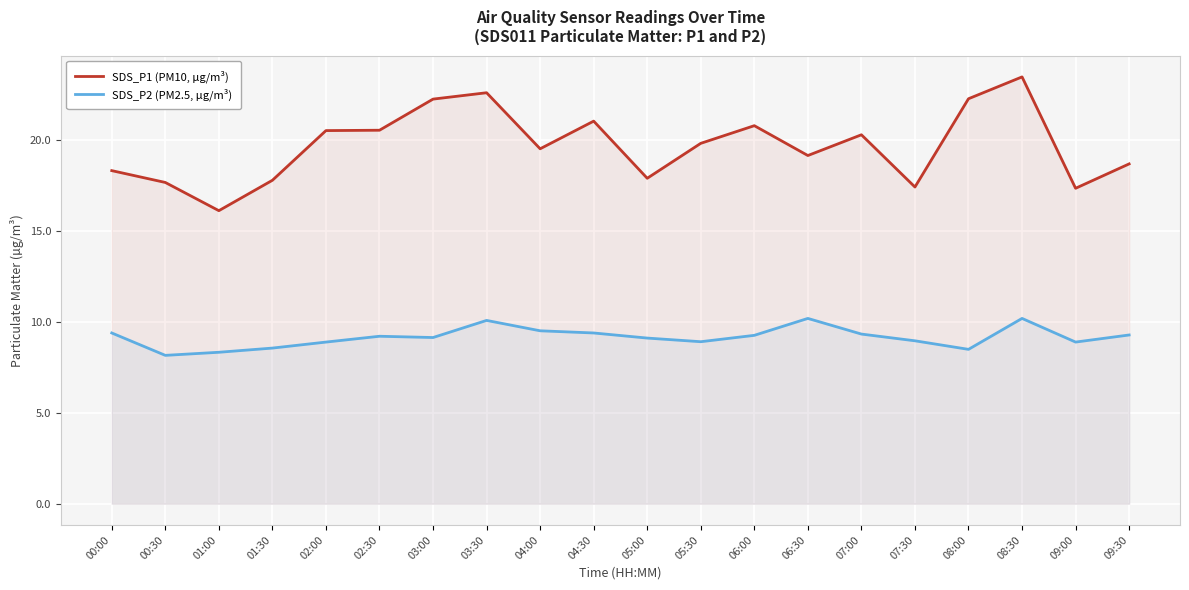

How many distinct data groups are displayed?

2